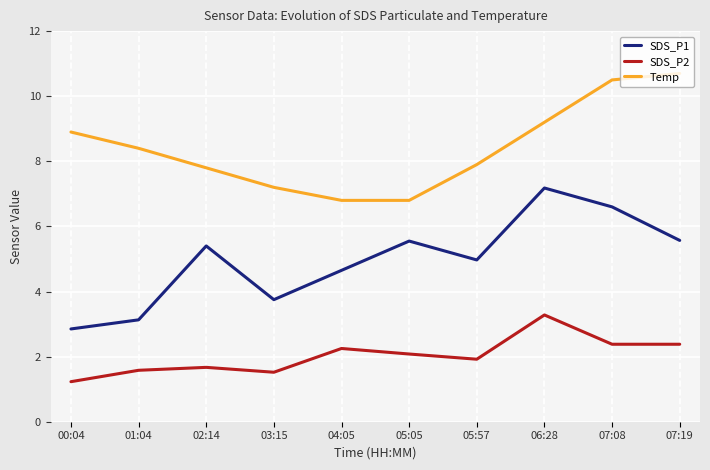

Is this an area chart (filled region under the line)?

No